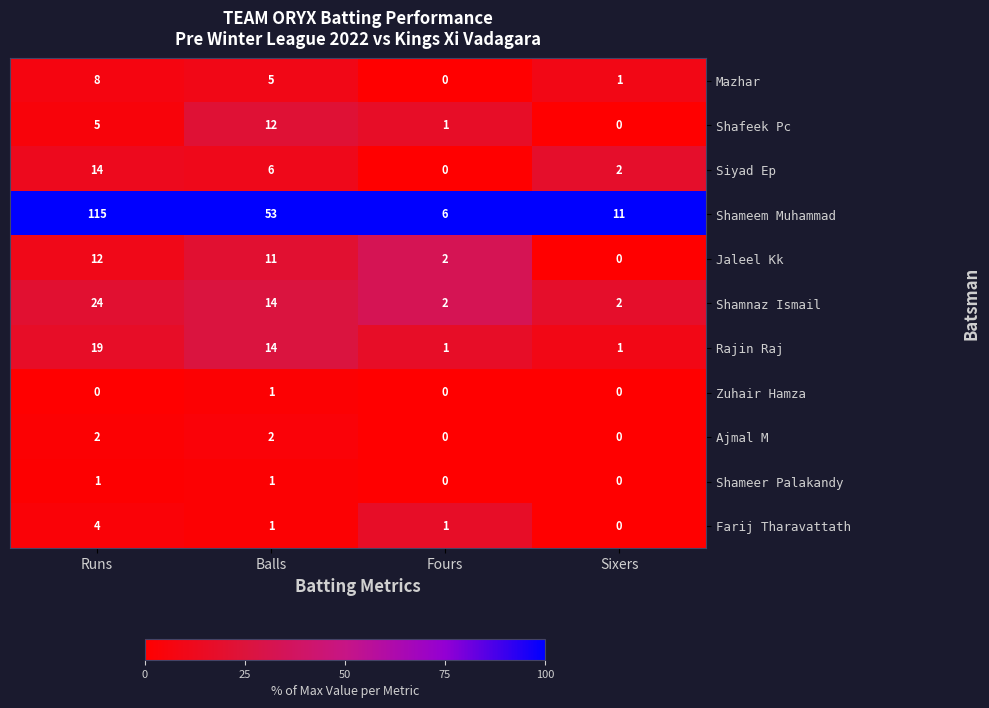

At which category is the sum across all series the highest?

Runs